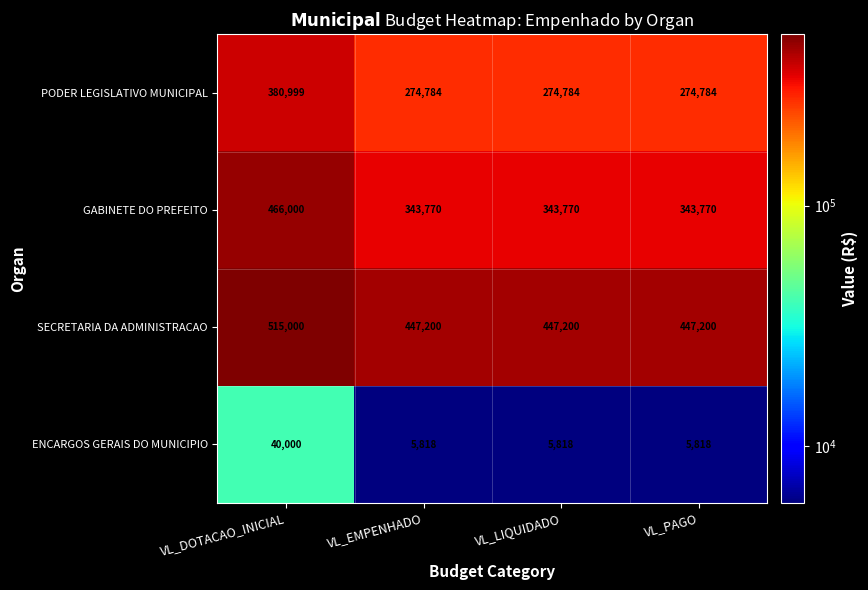

Between VL_DOTACAO_INICIAL and VL_LIQUIDADO, which series saw the biggest shift?

GABINETE DO PREFEITO